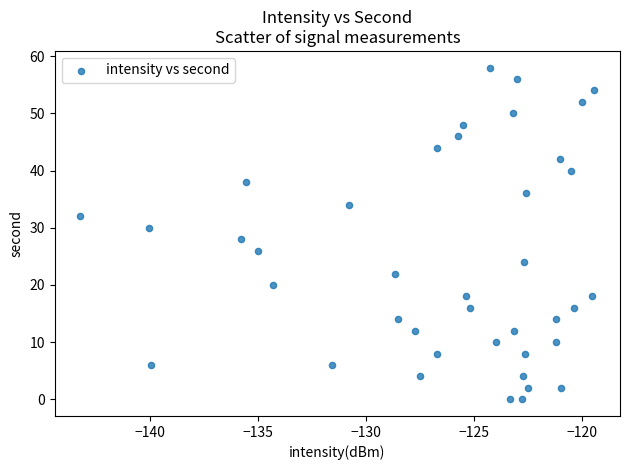

What is the range of Y values (max minus min)?

58